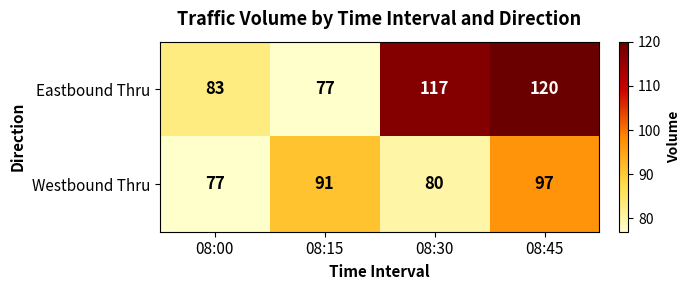

Between 08:15 and 08:45, which series saw the biggest shift?

Eastbound Thru